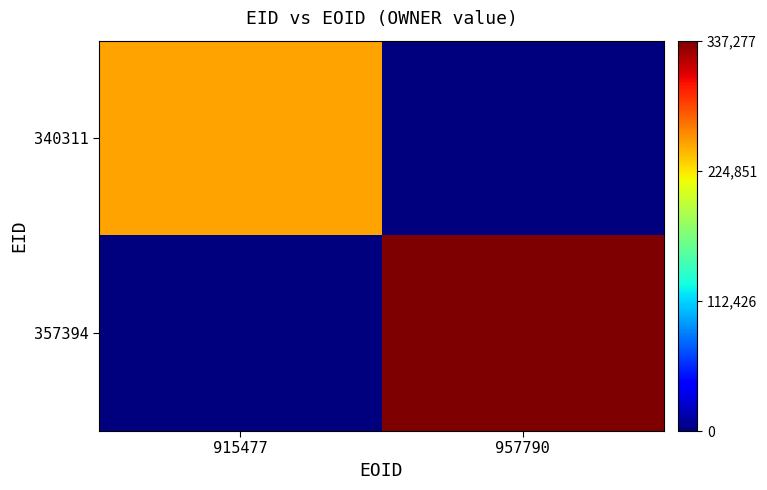

Reading left to right, list all the values displayed in this chart.

340311: 915477=248921	957790=0
357394: 915477=0	957790=337277